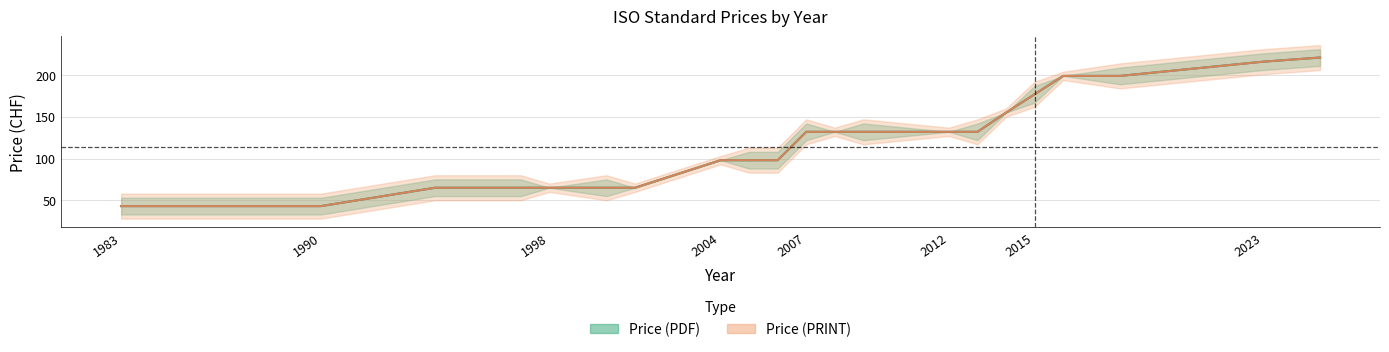

What is the minimum value shown in the chart?

43